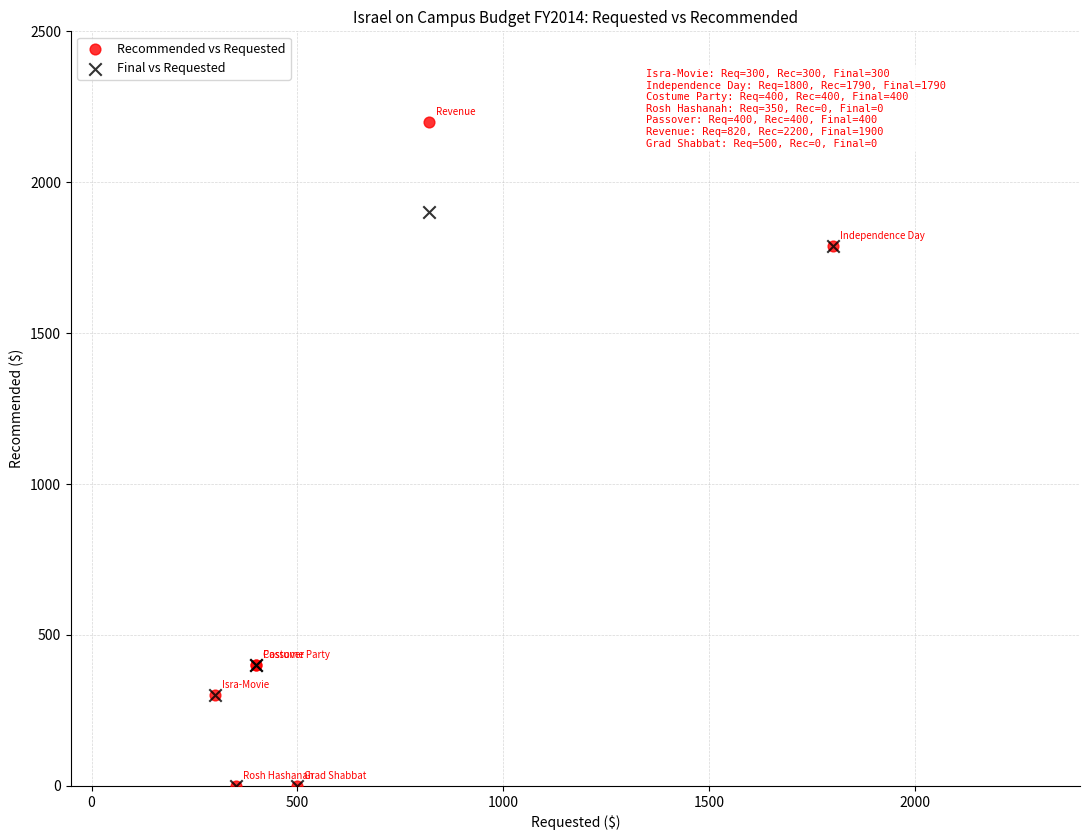

What are all the series names shown in the legend?

Recommended vs Requested, Final vs Requested